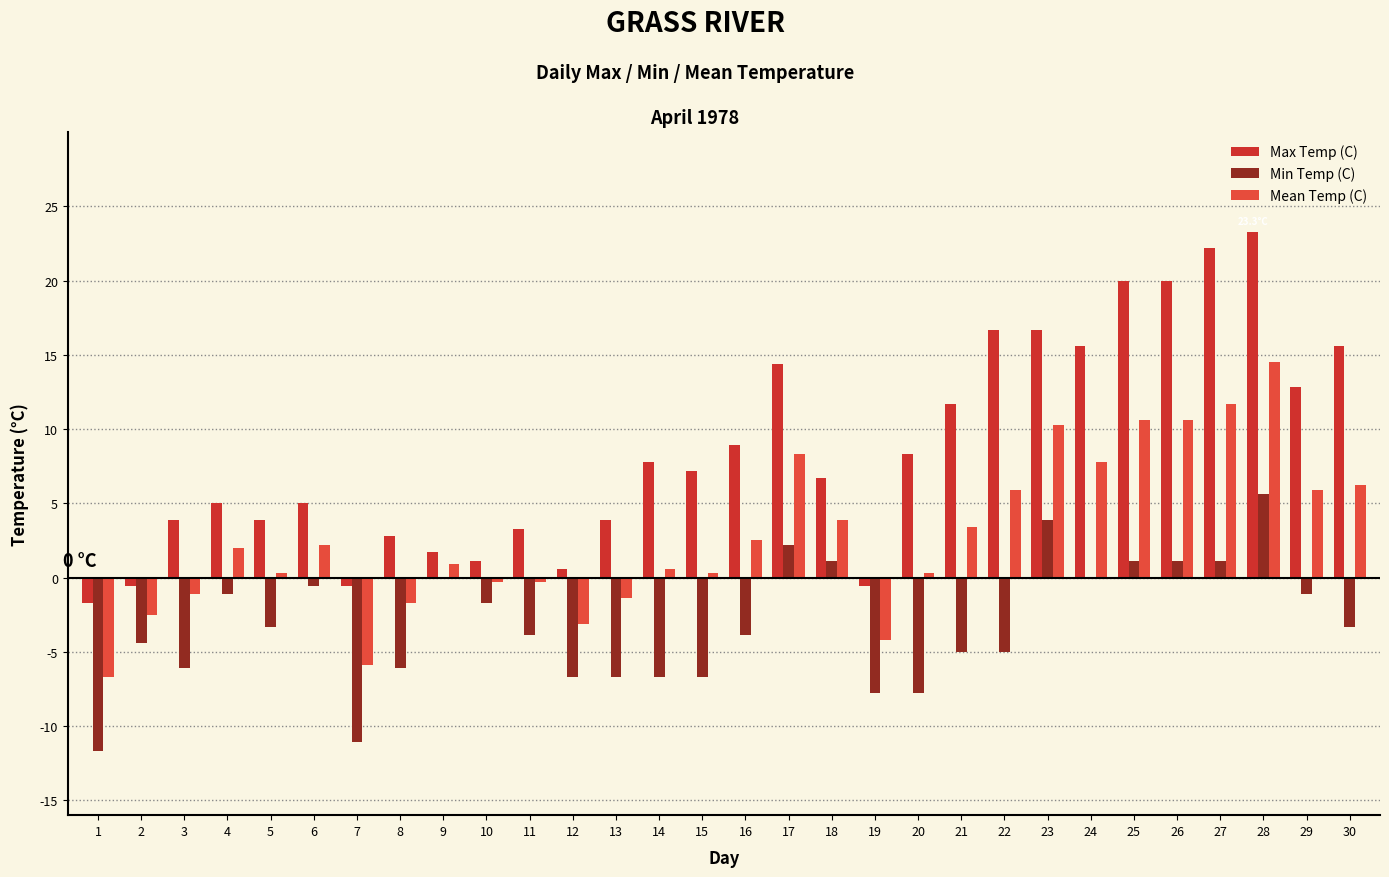

Reading left to right, transcribe all the data shown in this chart.

Max Temp (C): 1=-1.7	2=-0.6	3=3.9	4=5.0	5=3.9	6=5.0	7=-0.6	8=2.8	9=1.7	10=1.1	11=3.3	12=0.6	13=3.9	14=7.8	15=7.2	16=8.9	17=14.4	18=6.7	19=-0.6	20=8.3	21=11.7	22=16.7	23=16.7	24=15.6	25=20.0	26=20.0	27=22.2	28=23.3	29=12.8	30=15.6
Min Temp (C): 1=-11.7	2=-4.4	3=-6.1	4=-1.1	5=-3.3	6=-0.6	7=-11.1	8=-6.1	9=0.0	10=-1.7	11=-3.9	12=-6.7	13=-6.7	14=-6.7	15=-6.7	16=-3.9	17=2.2	18=1.1	19=-7.8	20=-7.8	21=-5.0	22=-5.0	23=3.9	24=0.0	25=1.1	26=1.1	27=1.1	28=5.6	29=-1.1	30=-3.3
Mean Temp (C): 1=-6.7	2=-2.5	3=-1.1	4=2.0	5=0.3	6=2.2	7=-5.9	8=-1.7	9=0.9	10=-0.3	11=-0.3	12=-3.1	13=-1.4	14=0.6	15=0.3	16=2.5	17=8.3	18=3.9	19=-4.2	20=0.3	21=3.4	22=5.9	23=10.3	24=7.8	25=10.6	26=10.6	27=11.7	28=14.5	29=5.9	30=6.2